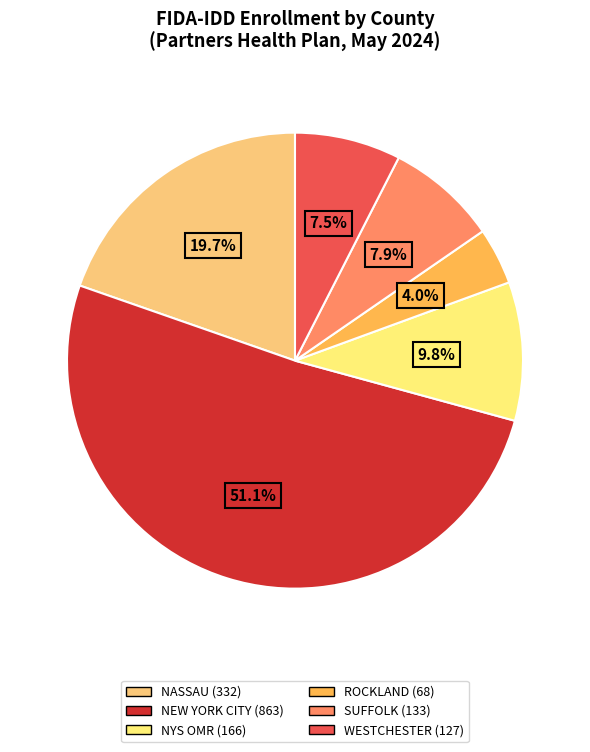

Is the sum of ROCKLAND and SUFFOLK greater than half?

No